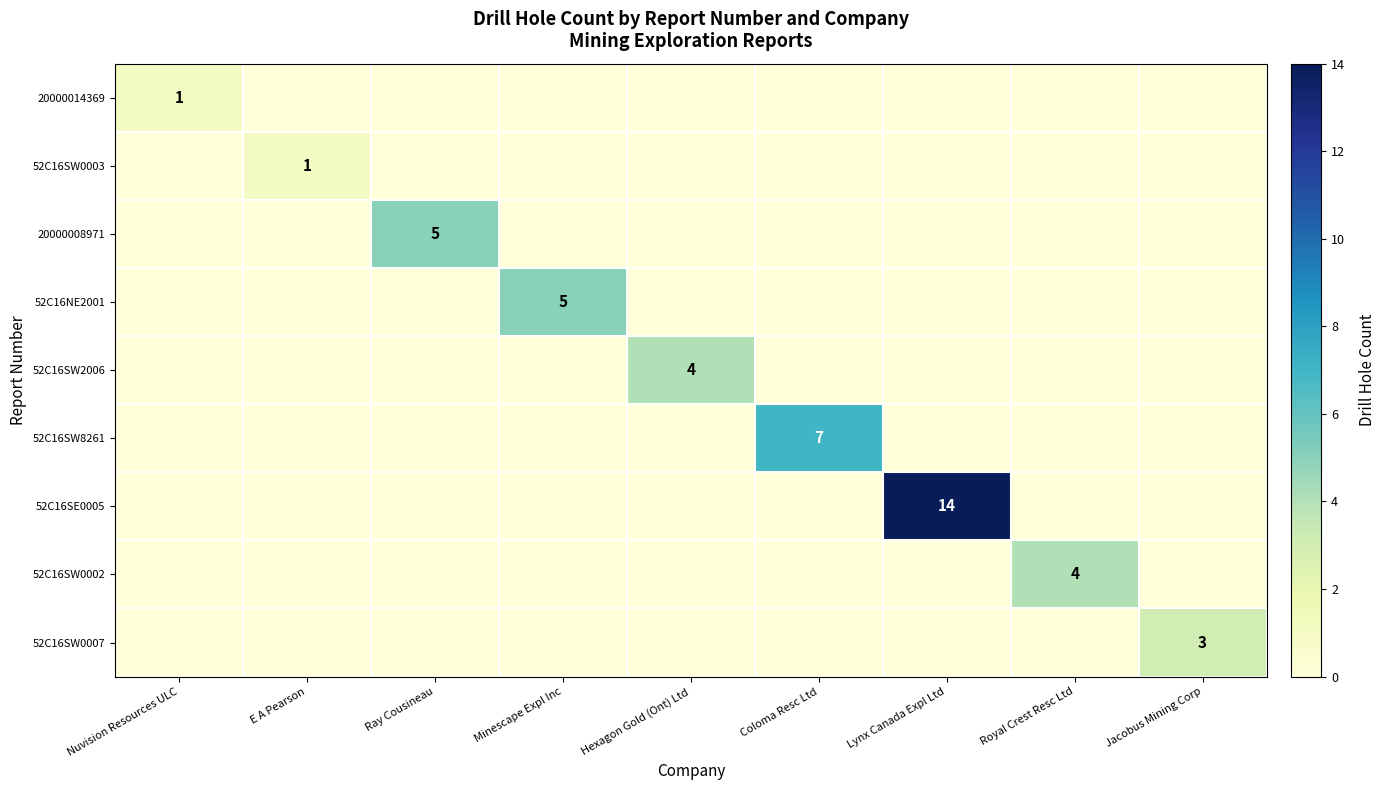

How many data points does each series have?

9